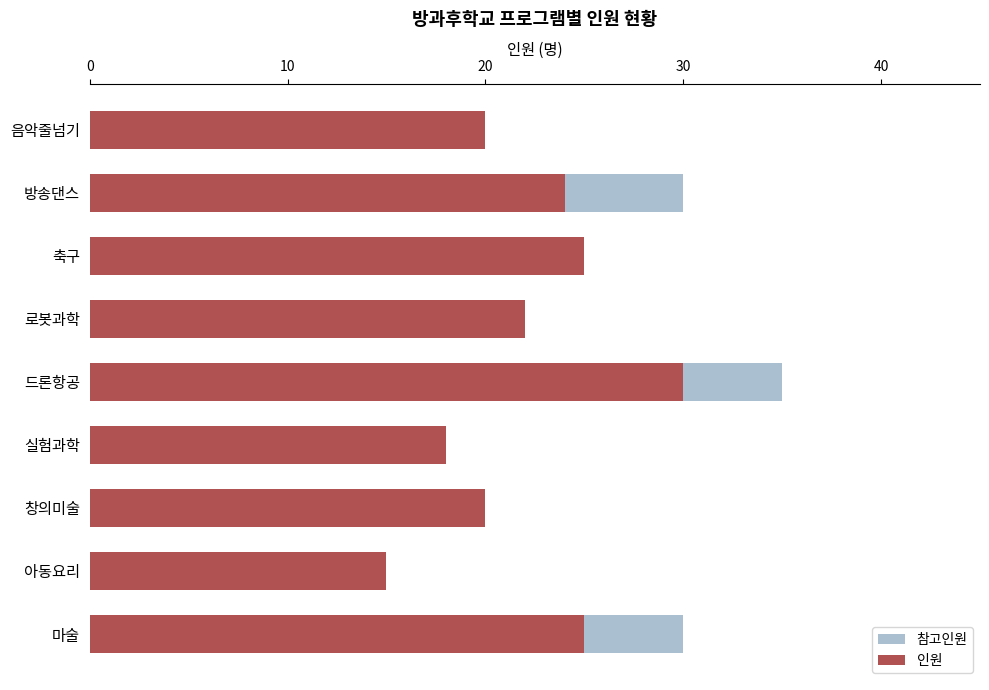

What are all the series names shown in the legend?

참고인원, 인원